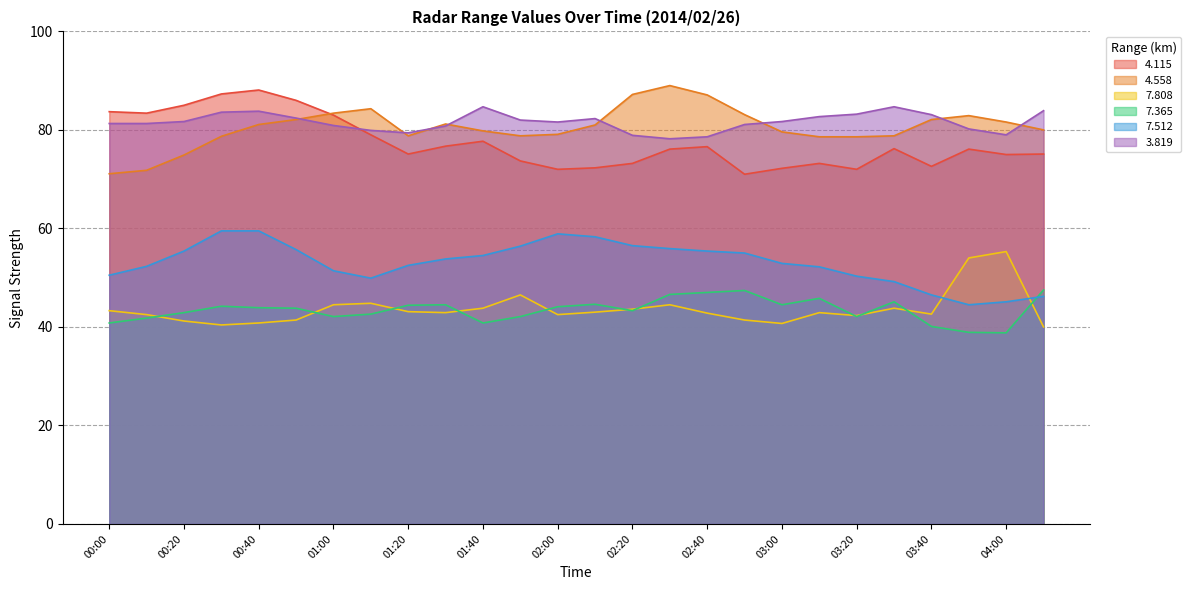

What is the label of the 14th point from the left?

02:10